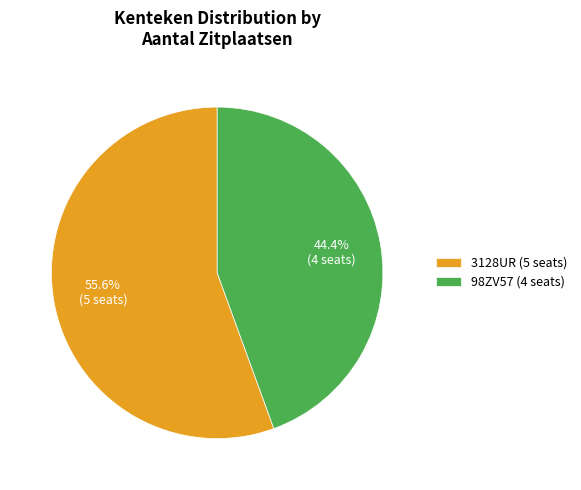

To the nearest percent, what portion does 98ZV57 represent?

44%